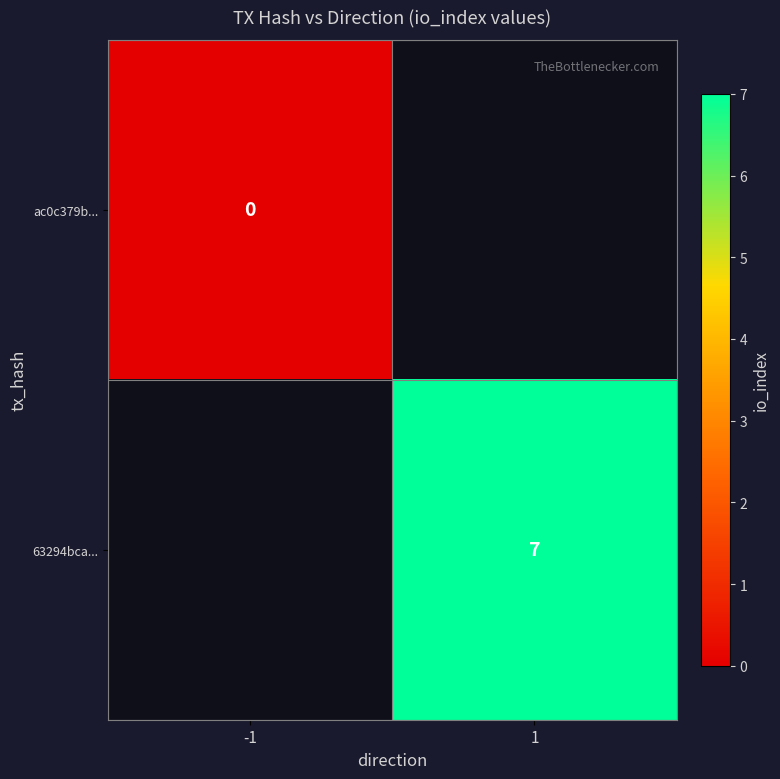

True or false: 63294bca... has a value of 7 at 1.

True